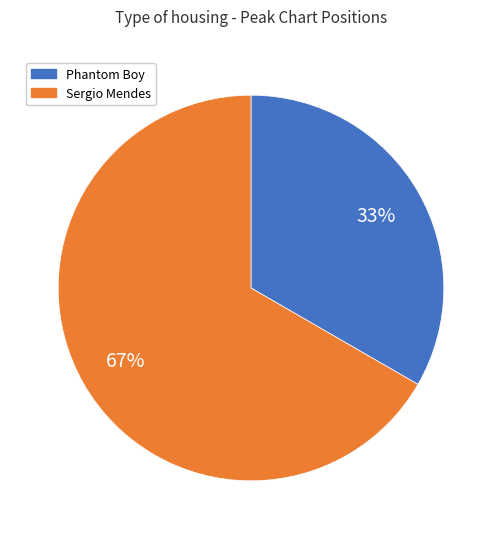

Do Phantom Boy and Sergio Mendes together represent more than half of the pie?

Yes